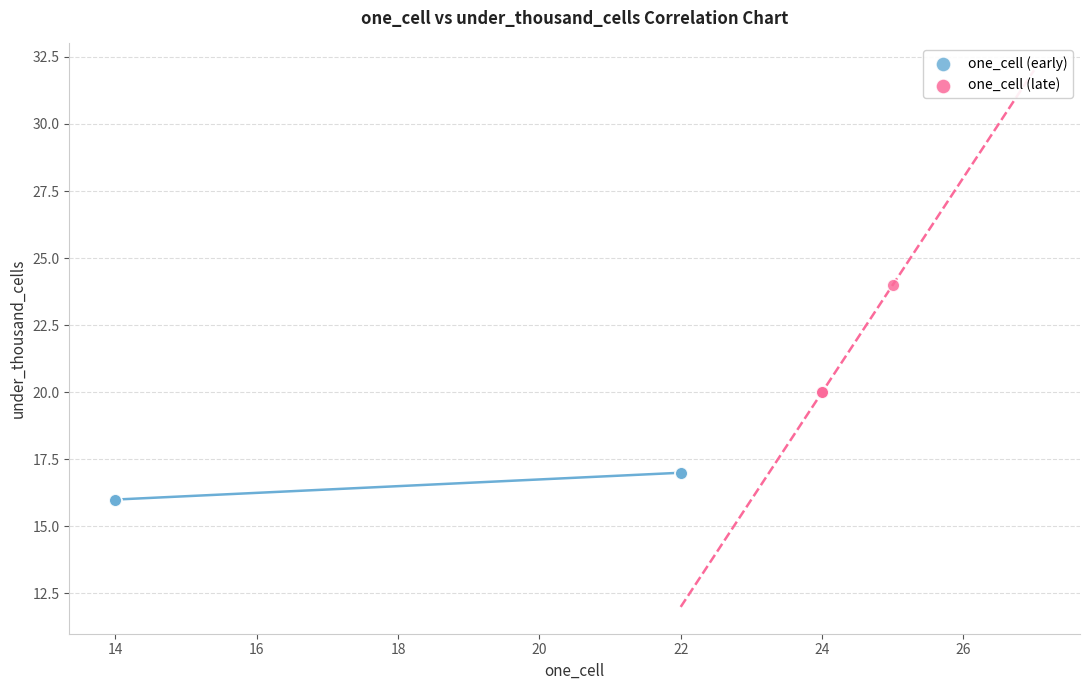

Which series contains the lowest Y value?

one_cell (early)